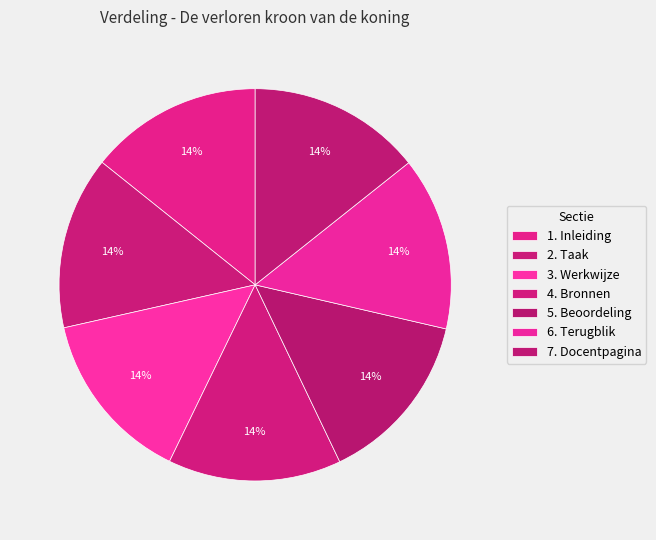

Do 7. Docentpagina and 4. Bronnen together represent more than half of the pie?

No